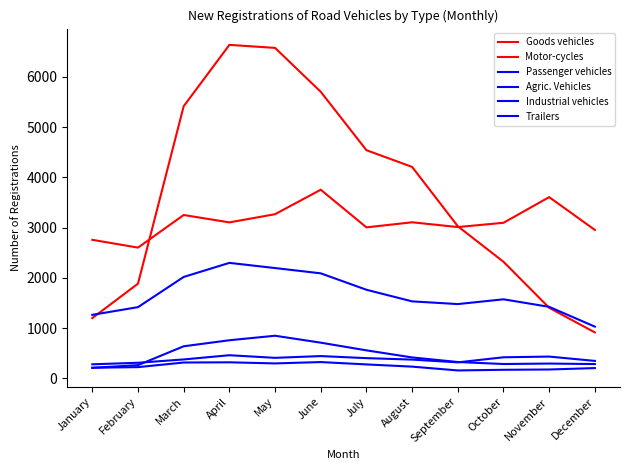

What is the sum of the Trailers values at October and September?

3055